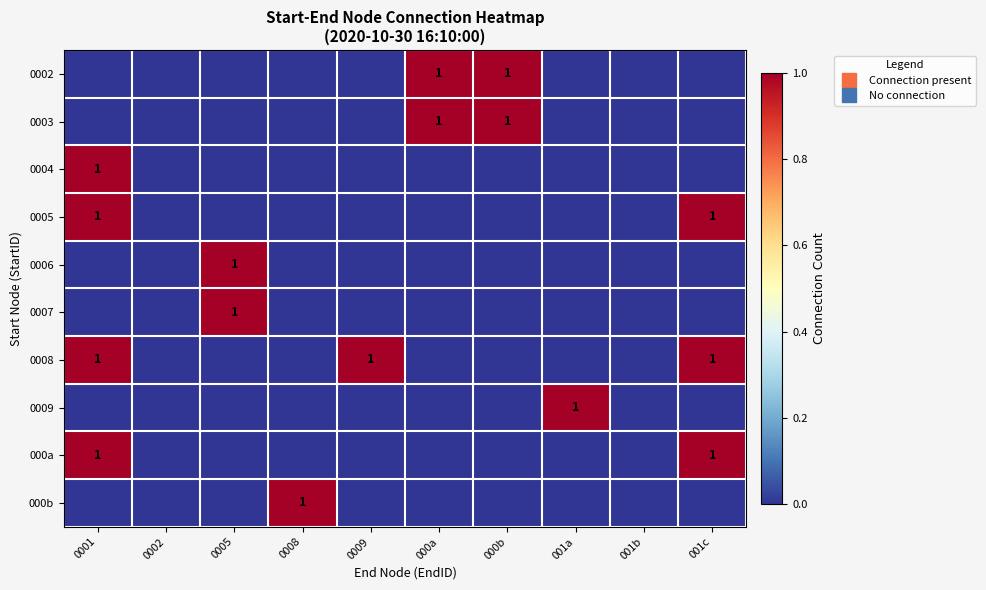

Which series has the largest total across all categories?

0008